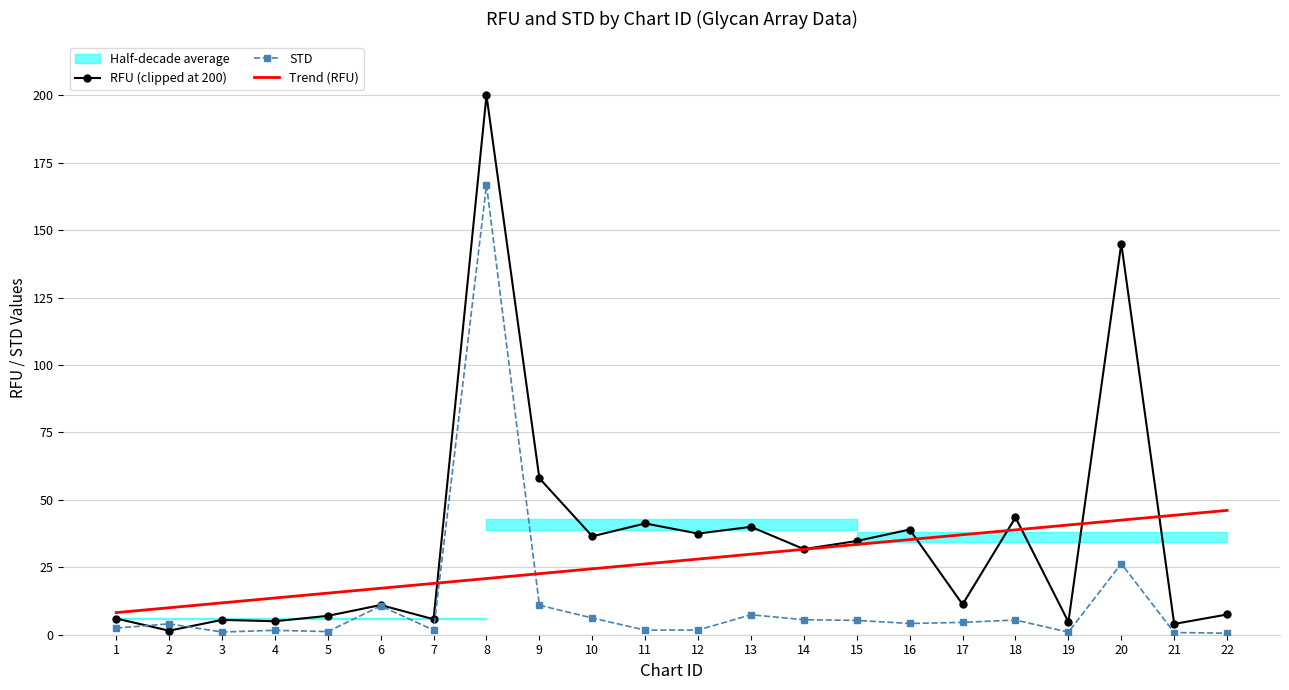

True or false: STD and Trend (RFU) cross at least once.

True